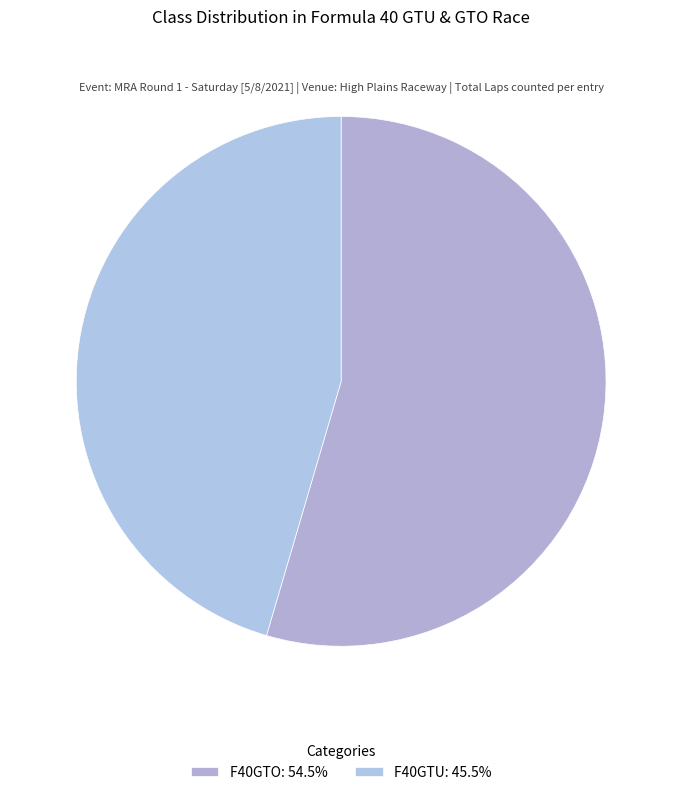

Rank the categories by value from lowest to highest.

F40GTU, F40GTO